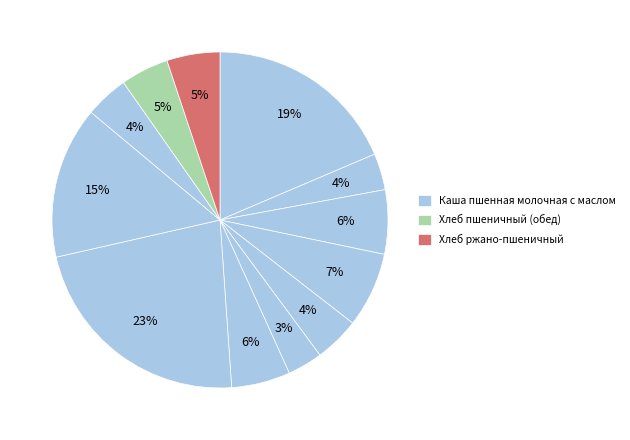

How many slices are in this pie chart?

12